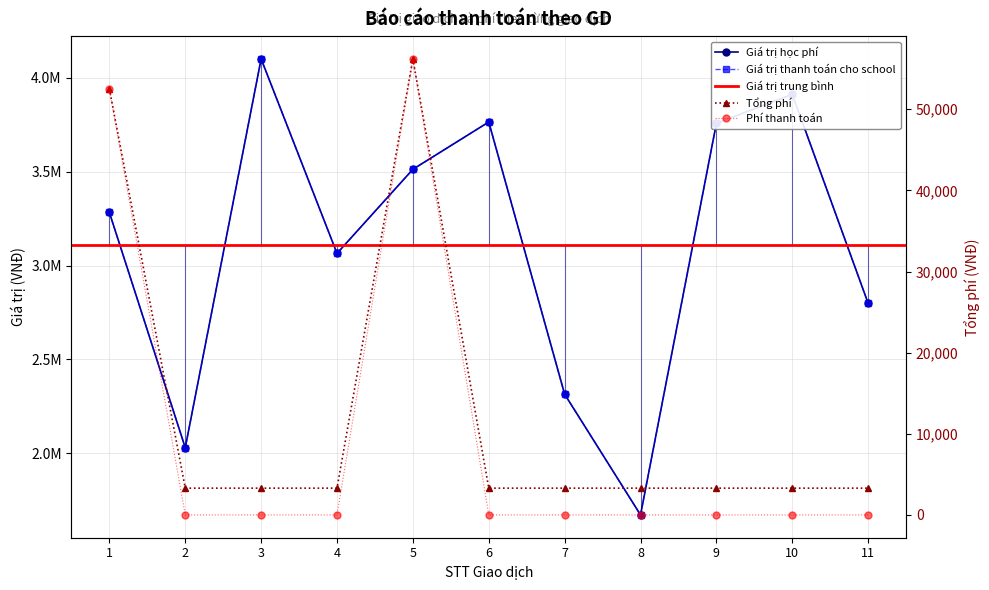

Reading left to right, list all the values displayed in this chart.

Giá trị học phí: 1=3283000	2=2030000	3=4101000	4=3065000	5=3513000	6=3765000	7=2315000	8=1672000	9=3758000	10=3912000	11=2799000
Phí thanh toán: 1=52528	2=0	3=0	4=0	5=56208	6=0	7=0	8=0	9=0	10=0	11=0
Giá trị thanh toán cho school: 1=3283000	2=2030000	3=4101000	4=3065000	5=3513000	6=3765000	7=2315000	8=1672000	9=3758000	10=3912000	11=2799000
Tổng phí: 1=52528	2=3300	3=3300	4=3300	5=56208	6=3300	7=3300	8=3300	9=3300	10=3300	11=3300